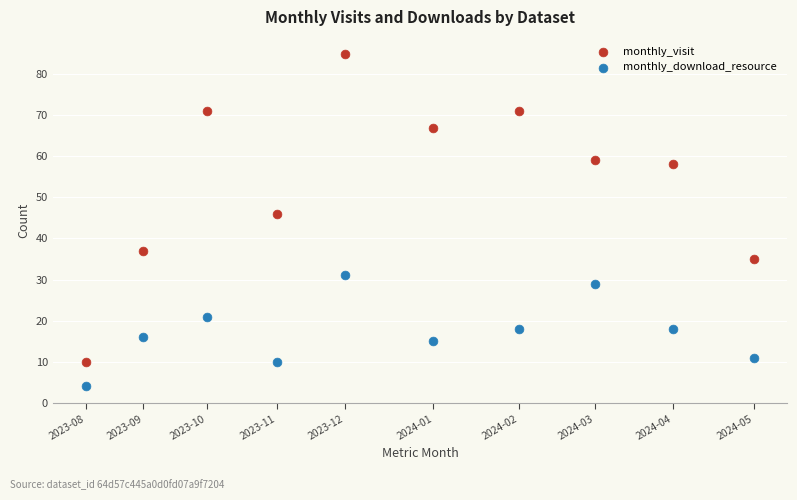

What is the X range (max minus min) for the scatter plot?

10109586